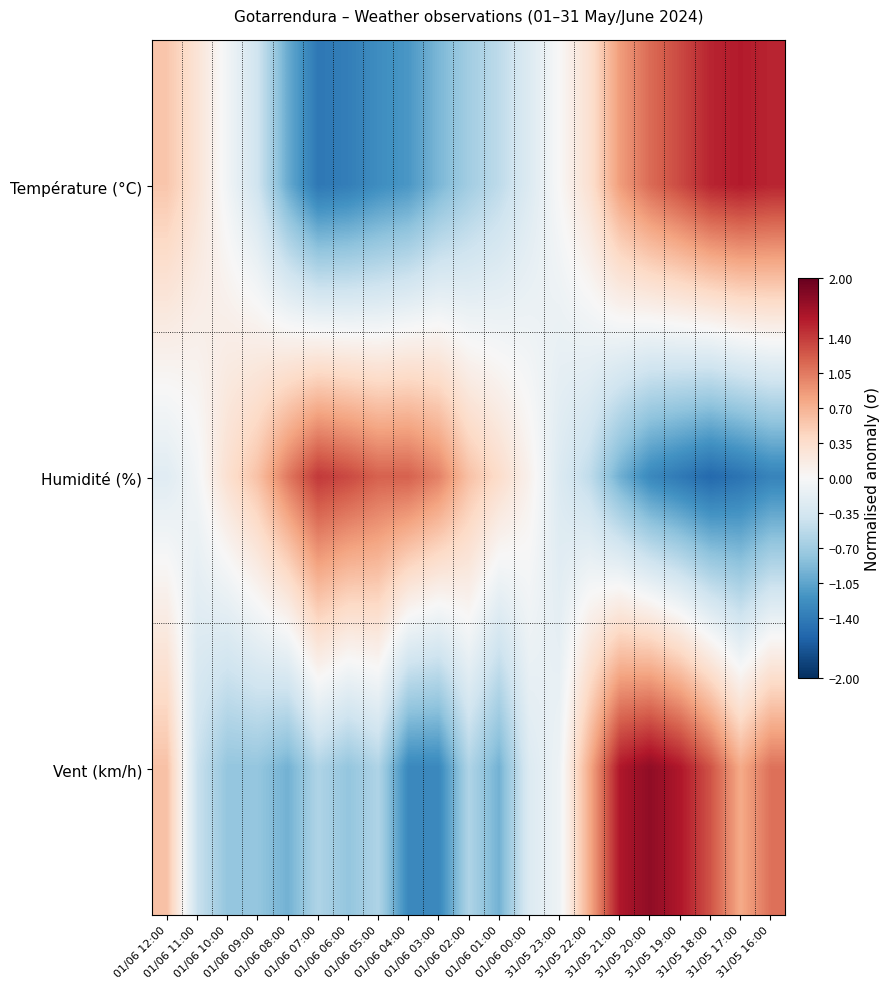

Reading left to right, what are all the values shown in this chart?

Température (°C): 01/06 12:00=0.5	01/06 11:00=0.3	01/06 10:00=-0.1	01/06 09:00=-0.4	01/06 08:00=-1.0	01/06 07:00=-1.4	01/06 06:00=-1.4	01/06 05:00=-1.2	01/06 04:00=-1.2	01/06 03:00=-0.9	01/06 02:00=-0.7	01/06 01:00=-0.5	01/06 00:00=-0.3	31/05 23:00=0.0	31/05 22:00=0.3	31/05 21:00=0.8	31/05 20:00=1.1	31/05 19:00=1.3	31/05 18:00=1.5	31/05 17:00=1.6	31/05 16:00=1.5
Humidité (%): 01/06 12:00=-0.2	01/06 11:00=-0.1	01/06 10:00=0.3	01/06 09:00=0.6	01/06 08:00=1.0	01/06 07:00=1.4	01/06 06:00=1.3	01/06 05:00=1.2	01/06 04:00=1.2	01/06 03:00=1.0	01/06 02:00=0.6	01/06 01:00=0.4	01/06 00:00=0.1	31/05 23:00=-0.3	31/05 22:00=-0.5	31/05 21:00=-1.0	31/05 20:00=-1.3	31/05 19:00=-1.4	31/05 18:00=-1.6	31/05 17:00=-1.5	31/05 16:00=-1.3
Vent (km/h): 01/06 12:00=0.6	01/06 11:00=-0.4	01/06 10:00=-0.8	01/06 09:00=-0.8	01/06 08:00=-1.0	01/06 07:00=-0.6	01/06 06:00=-0.8	01/06 05:00=-0.6	01/06 04:00=-1.3	01/06 03:00=-1.3	01/06 02:00=-0.6	01/06 01:00=-1.0	01/06 00:00=-0.3	31/05 23:00=-0.1	31/05 22:00=0.8	31/05 21:00=1.6	31/05 20:00=1.8	31/05 19:00=1.6	31/05 18:00=1.3	31/05 17:00=0.8	31/05 16:00=1.1